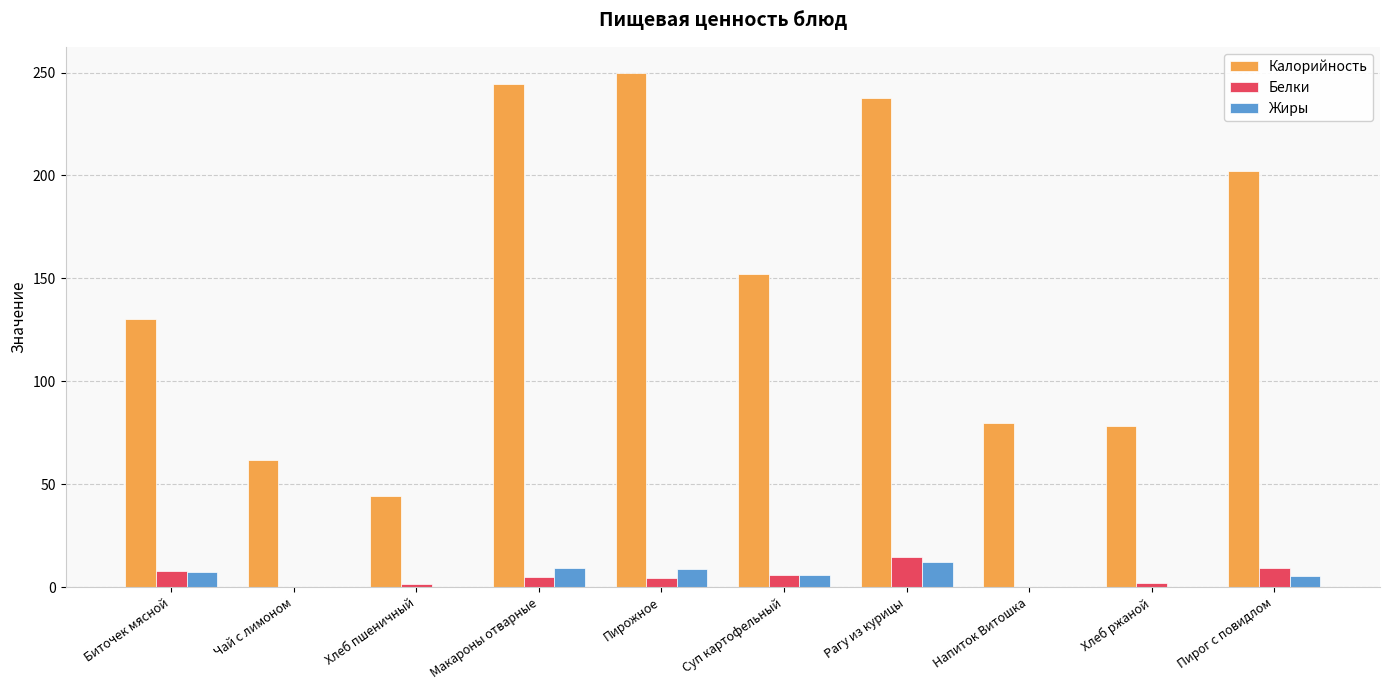

Between Напиток Витошка and Пирог с повидлом, which series saw the biggest shift?

Калорийность